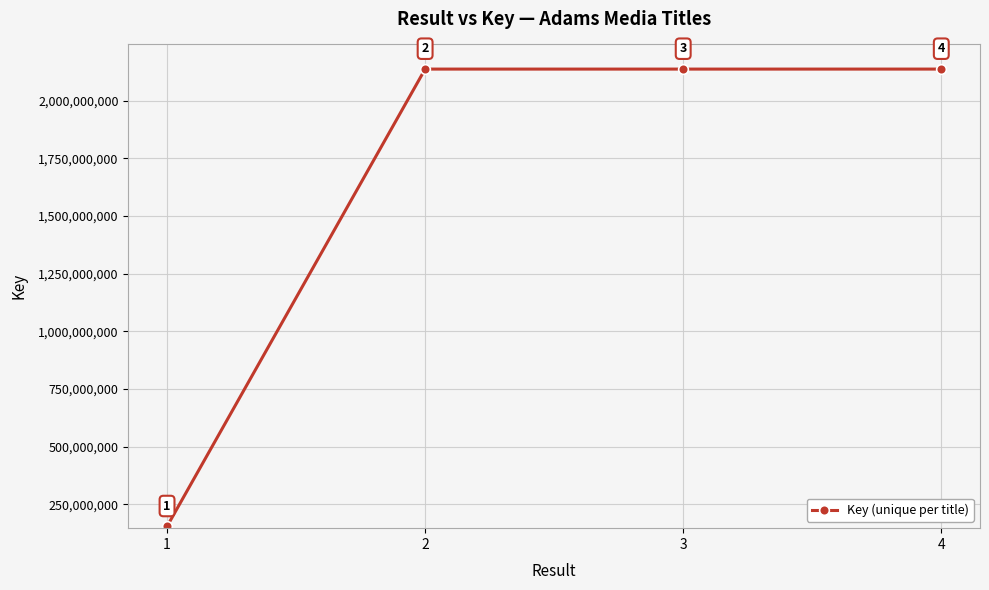

Reading right to left, extract all data points from this chart.

2137731585	2137674508	2137713617	153812770